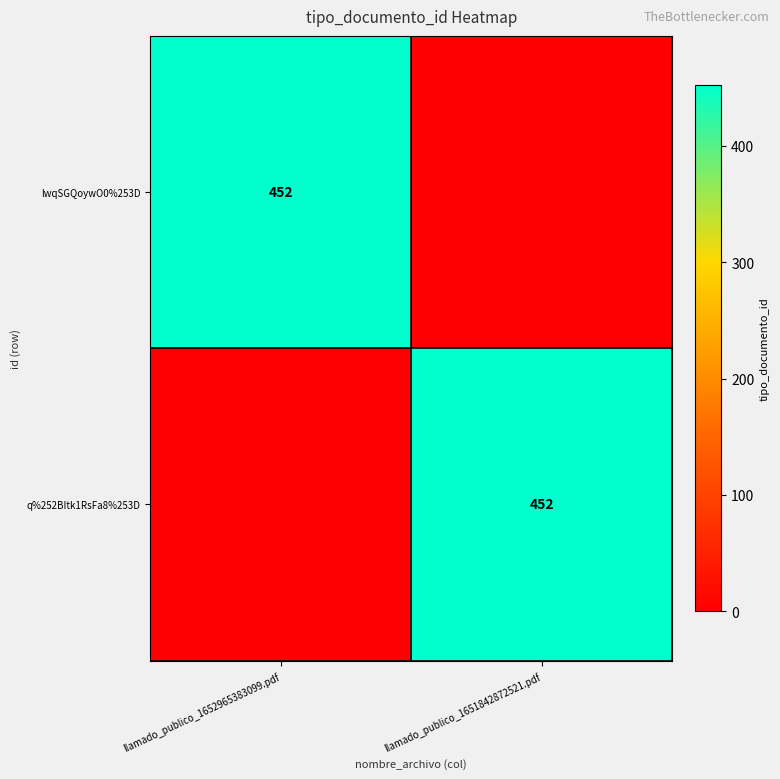

The value of lwqSGQoywO0%253D at llamado_publico_1652965383099.pdf is 94. True or false?

False